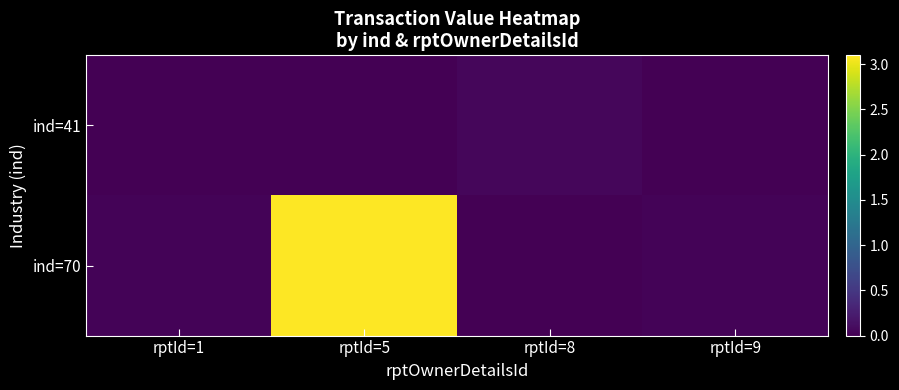

Which series has the largest range (max minus min)?

ind=70